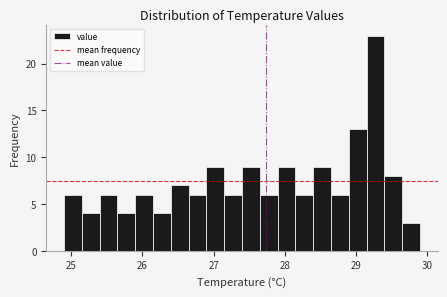

Around what value on the x-axis is the tallest bar? Give the approximate position of its centre, as read against the axis.

29.3